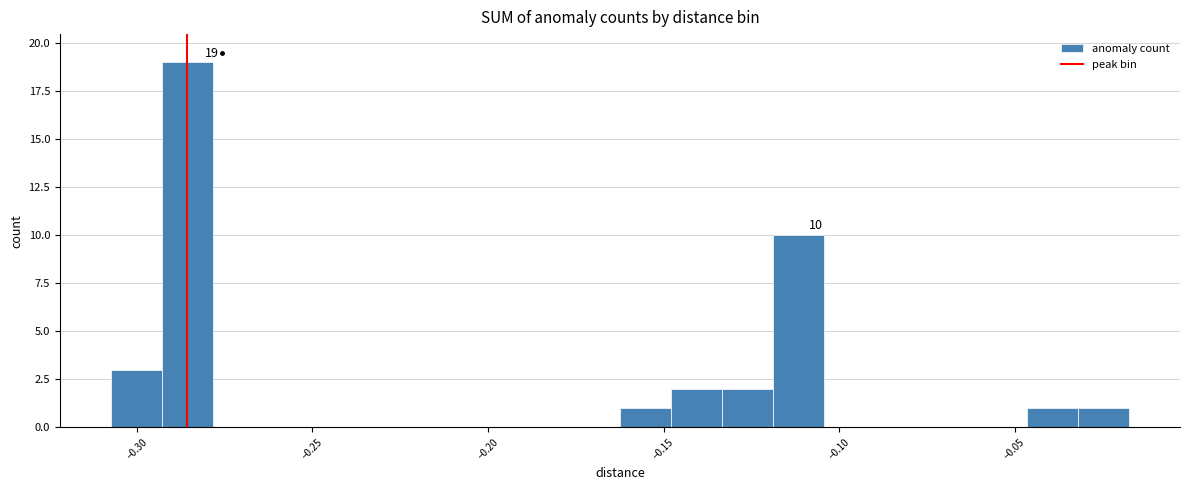

Read against the x-axis, roughly where is the centre of the tallest bar?

-0.285